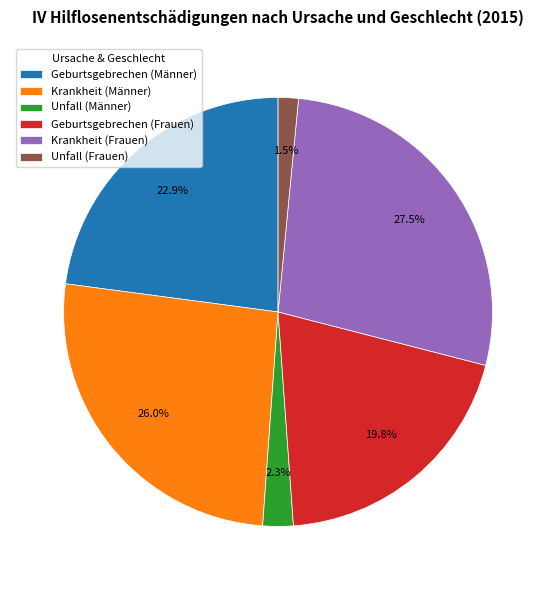

The Krankheit (Männer) slice represents 26% of the pie. True or false?

True